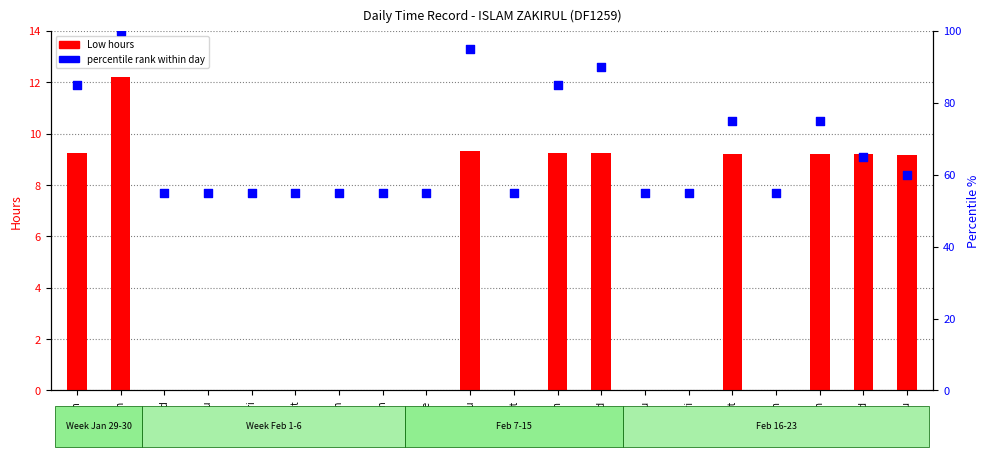

Which series reaches the minimum Y coordinate?

Low (hours)